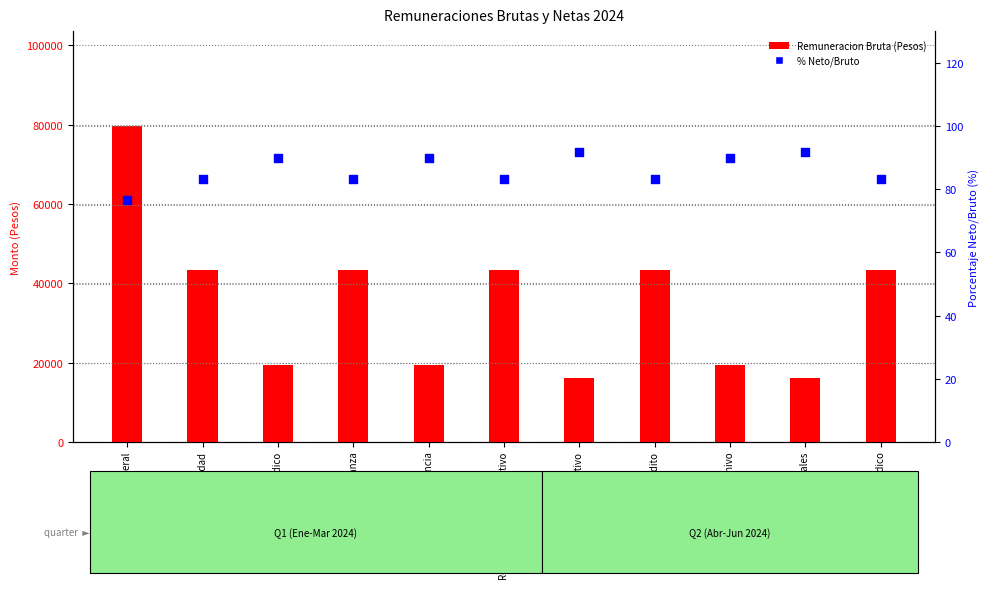

At which category is the sum across all series the highest?

Director General